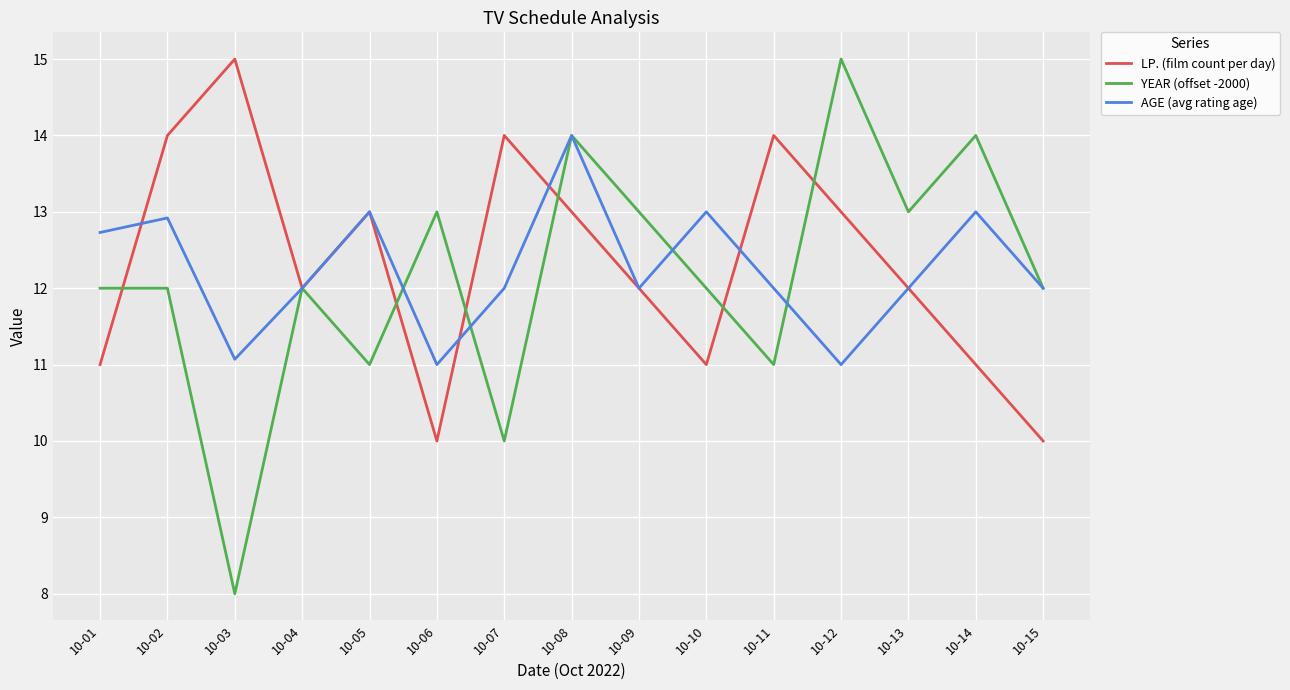

Which series has the largest total across all categories?

LP. (film count per day)